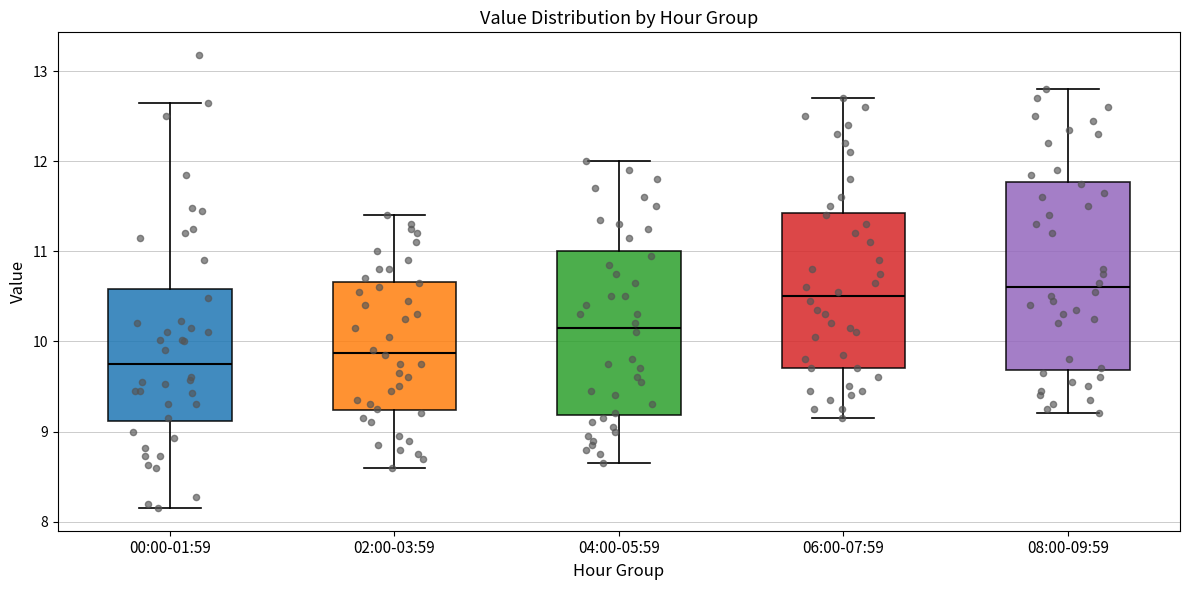

Which box is the tallest, from its lower edge to its upper edge?

08:00-09:59